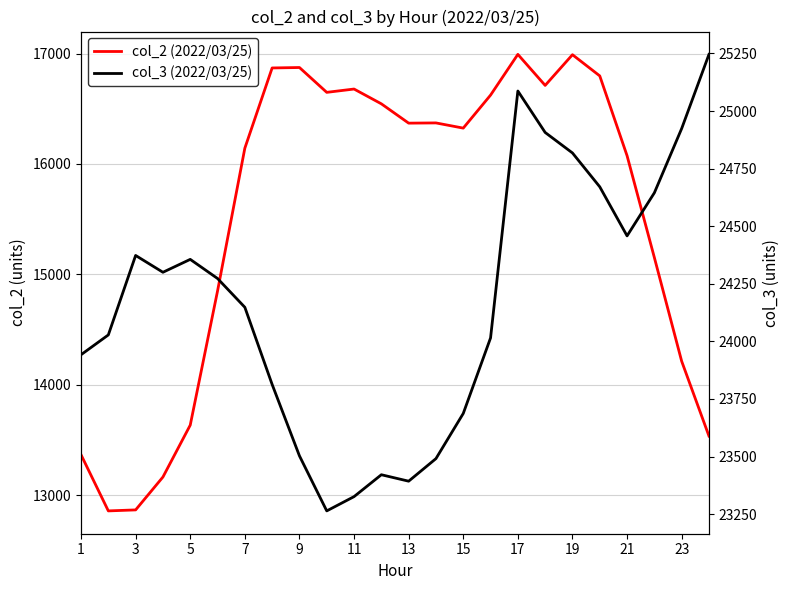

The value of col_3 at 23 is 34976. True or false?

False